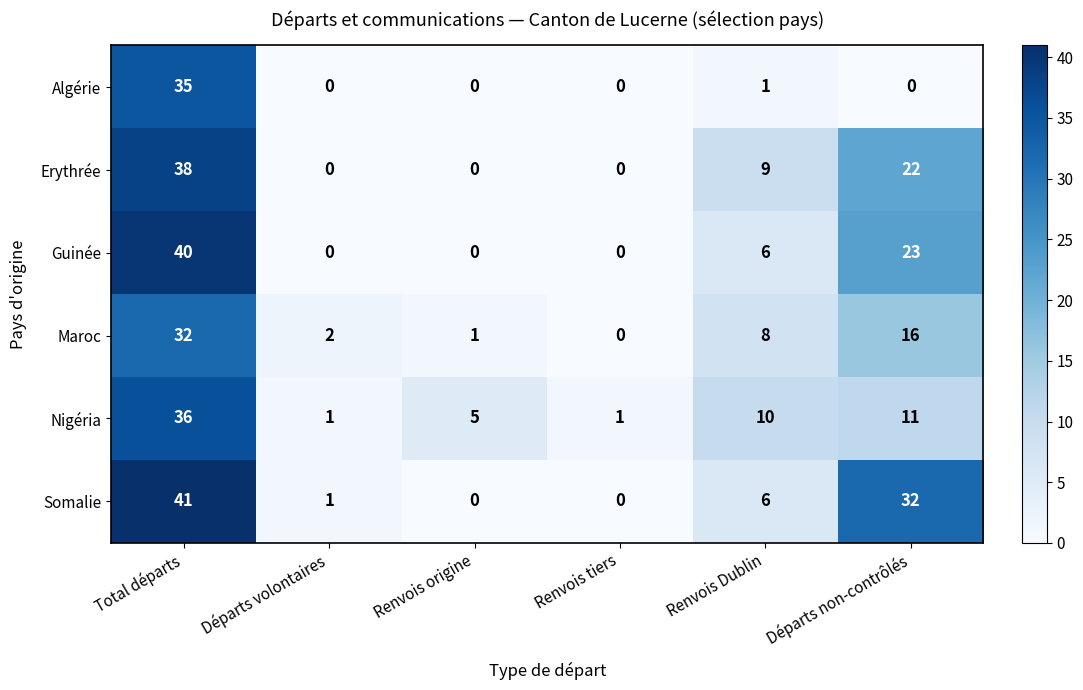

What is the difference between the highest and lowest values at Total départs?

9